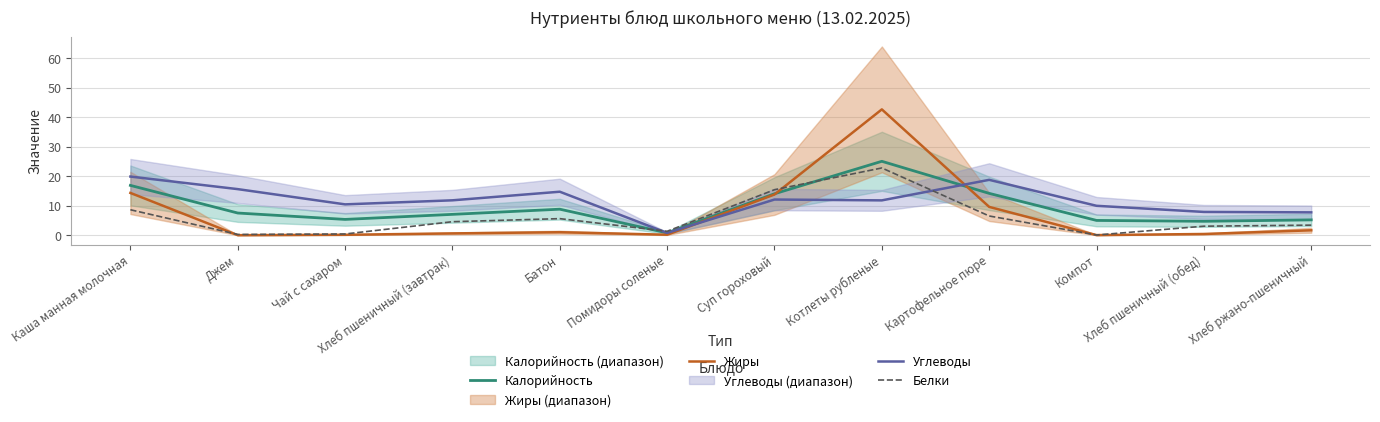

True or false: Жиры has a value of 28.0 at Джем.

False